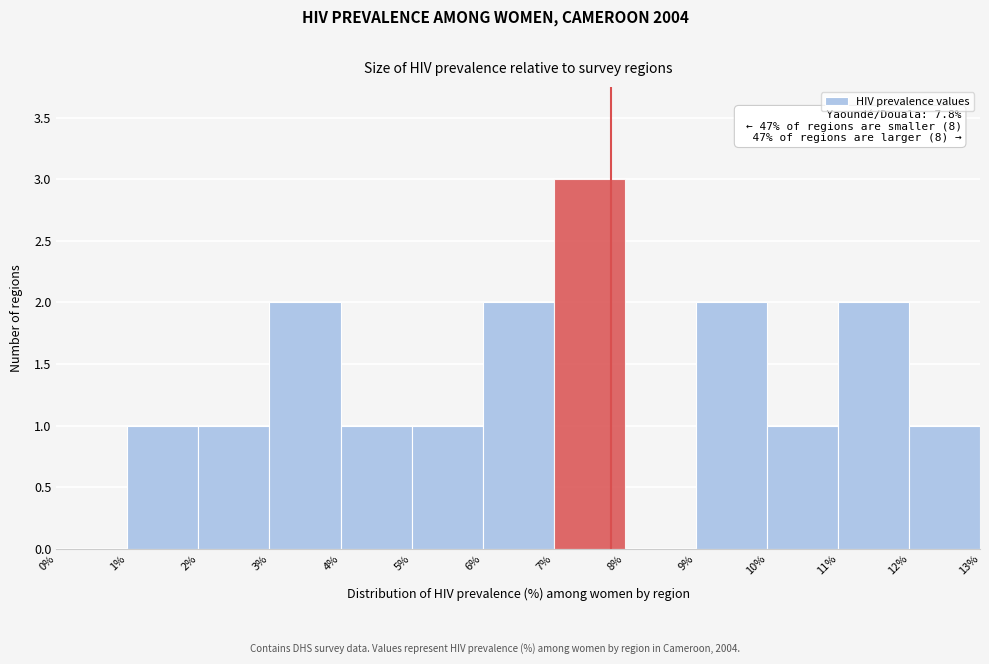

Over which range of the x-axis is the bar tallest?

7% to 8%